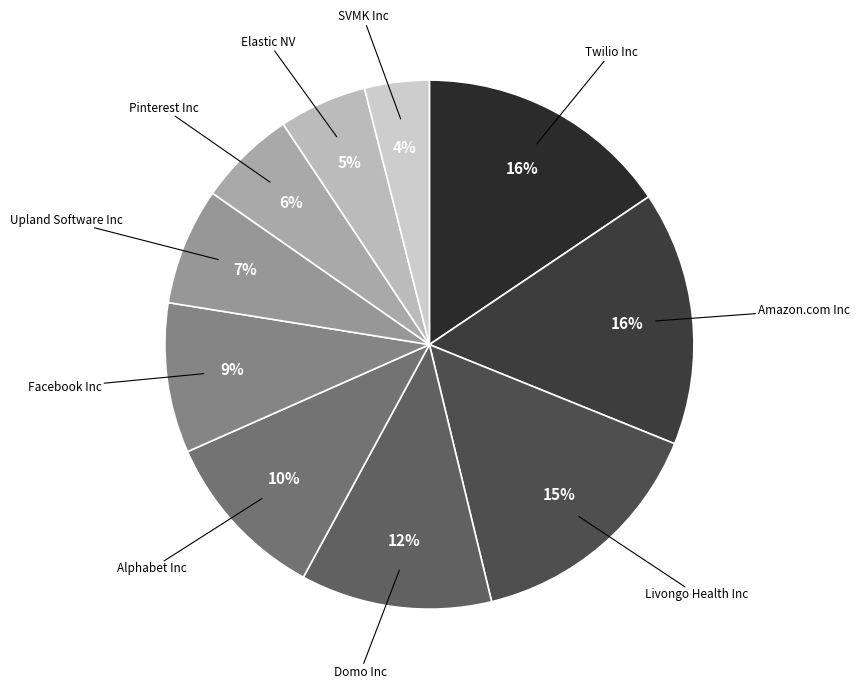

How many segments does this pie chart have?

10